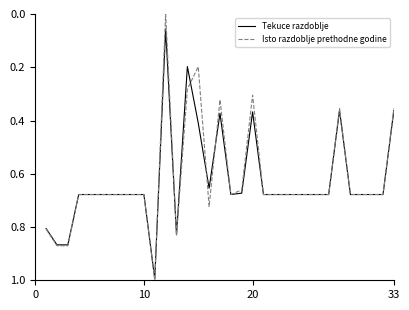

Which series has the largest range (max minus min)?

Isto razdoblje prethodne godine